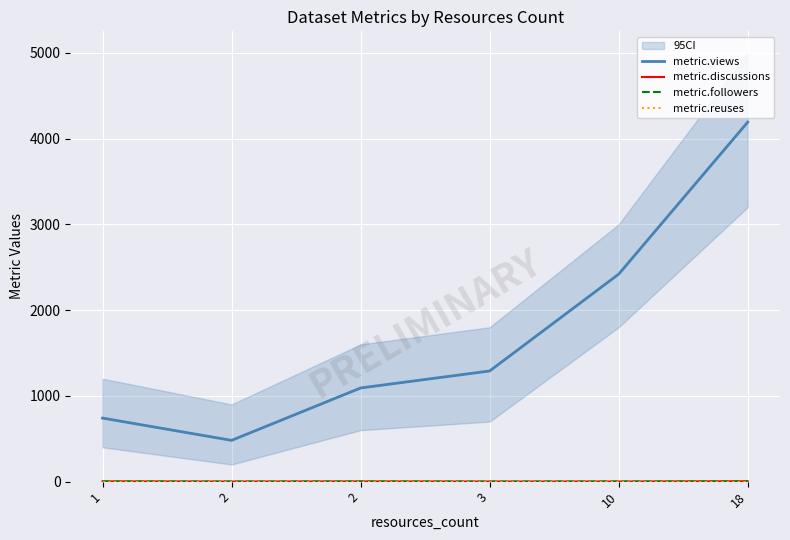

What is the average value of the metric.followers series?

1